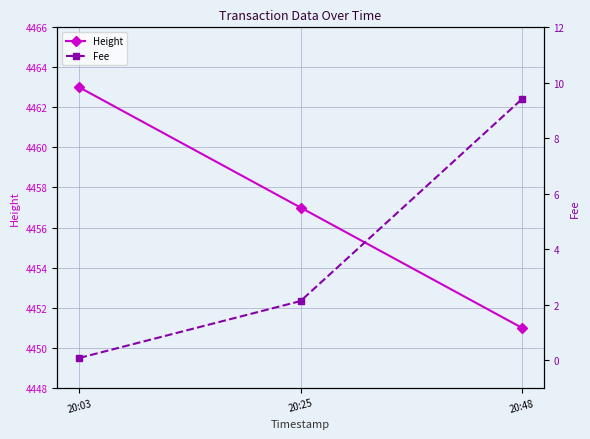

How many Height values are between 4451 and 4463?

3